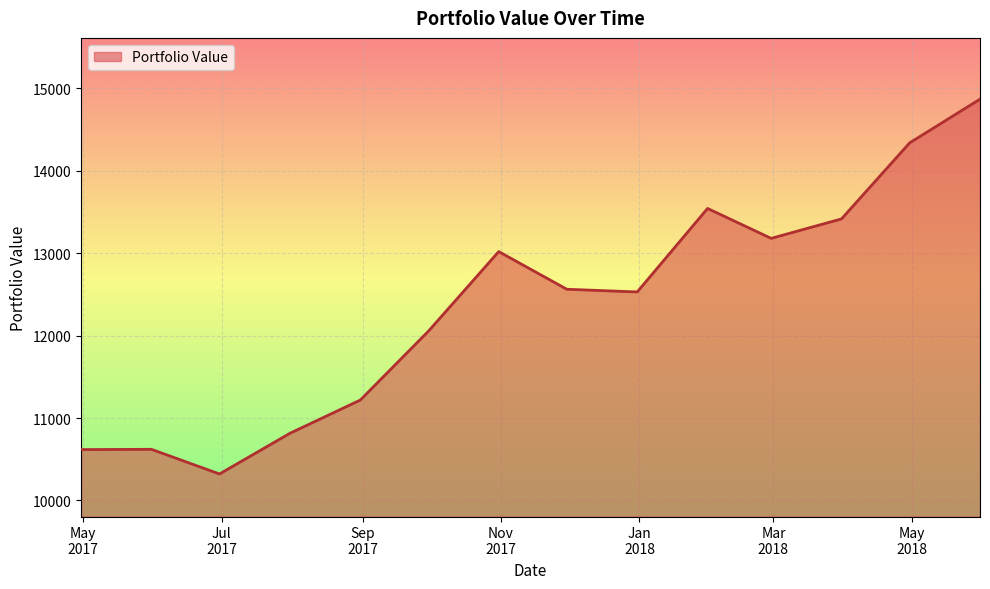

What is the greatest value displayed?

14866.9